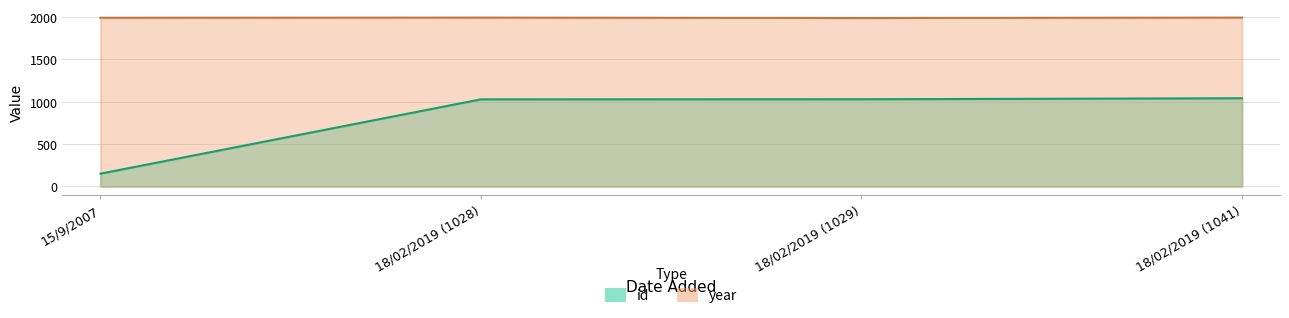

True or false: id and year cross at least once.

False